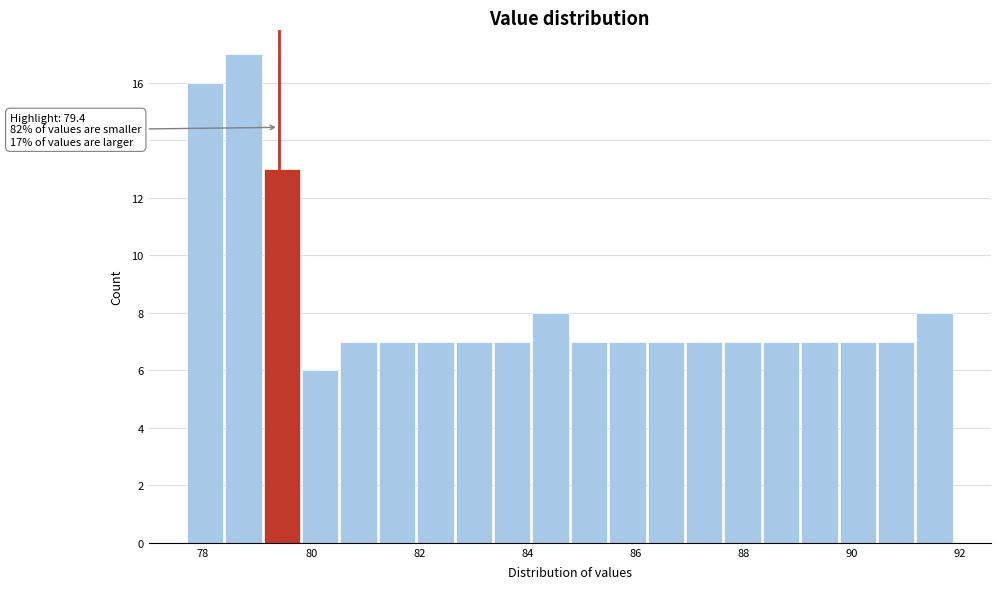

Around what value on the x-axis is the tallest bar? Give the approximate position of its centre, as read against the axis.

78.8